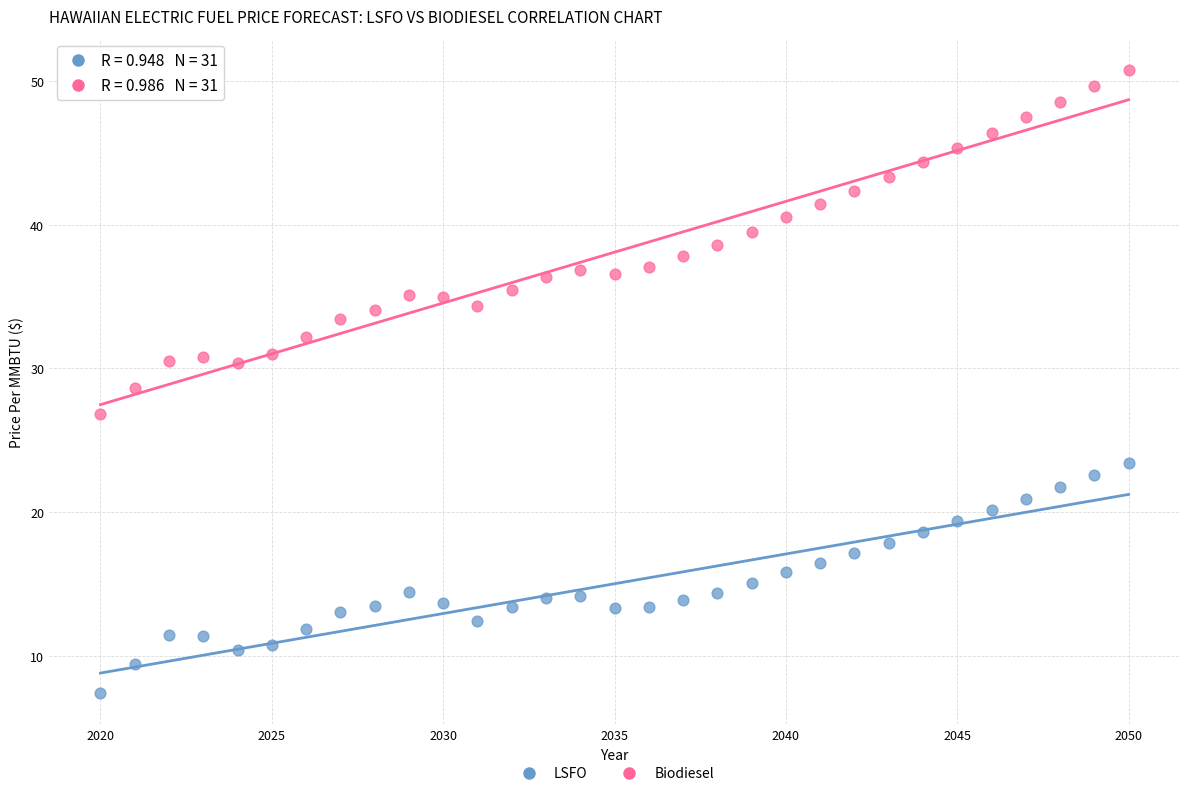

Across all data points, what is the range of X values (max minus min)?

30.0